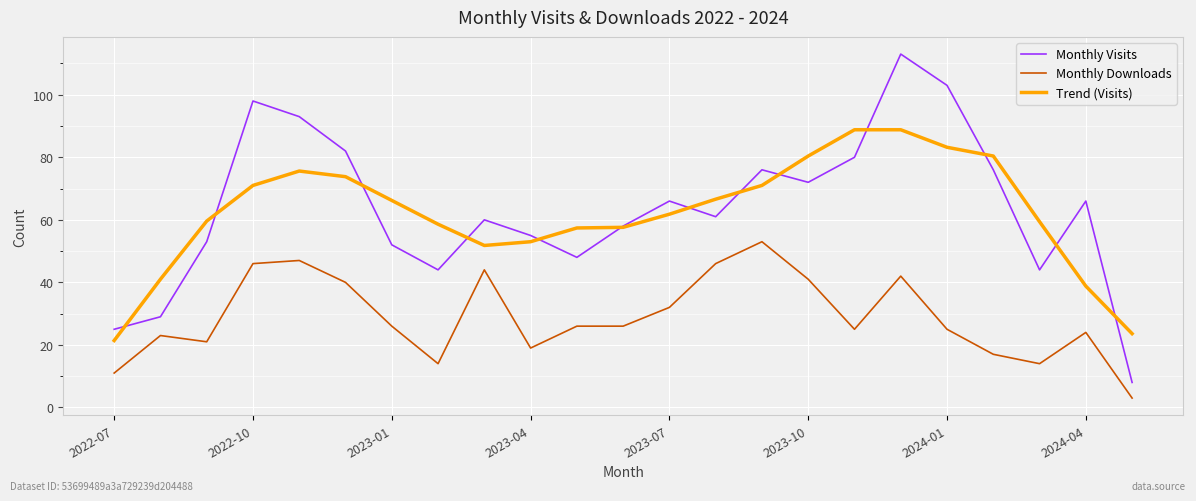

True or false: Monthly Downloads and Monthly Visits intersect in this chart.

False